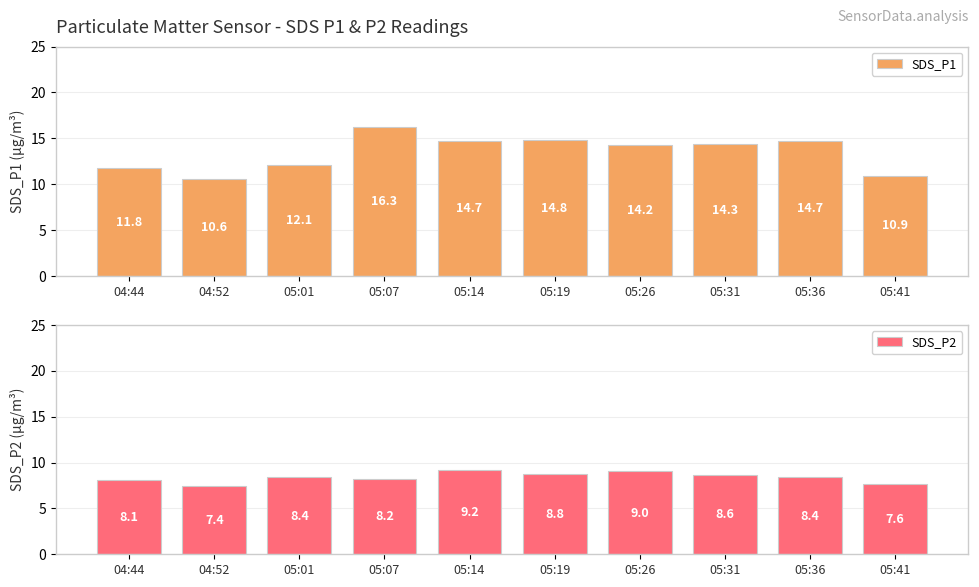

What is the difference between the SDS_P2 values at 05:26 and 05:19?

0.3